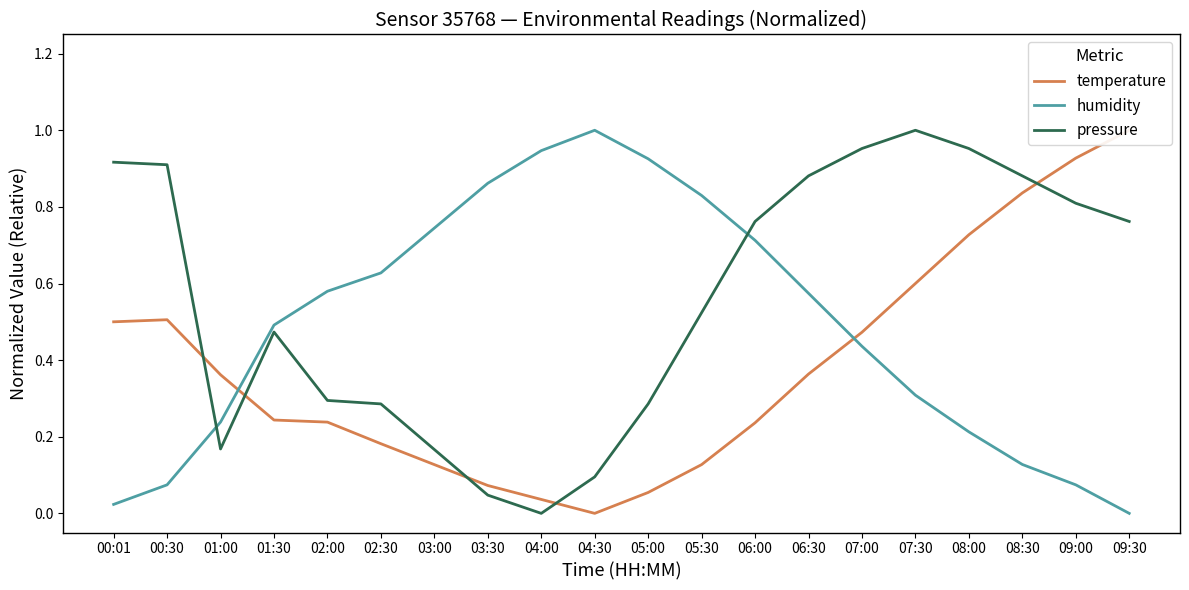

Reading left to right, extract all data points from this chart.

temperature: 0.5	0.5	0.4	0.2	0.2	0.2	0.1	0.1	0.0	0.0	0.1	0.1	0.2	0.4	0.5	0.6	0.7	0.8	0.9	1.0
humidity: 0.0	0.1	0.2	0.5	0.6	0.6	0.7	0.9	0.9	1.0	0.9	0.8	0.7	0.6	0.4	0.3	0.2	0.1	0.1	0.0
pressure: 0.9	0.9	0.2	0.5	0.3	0.3	0.2	0.0	0.0	0.1	0.3	0.5	0.8	0.9	1.0	1.0	1.0	0.9	0.8	0.8